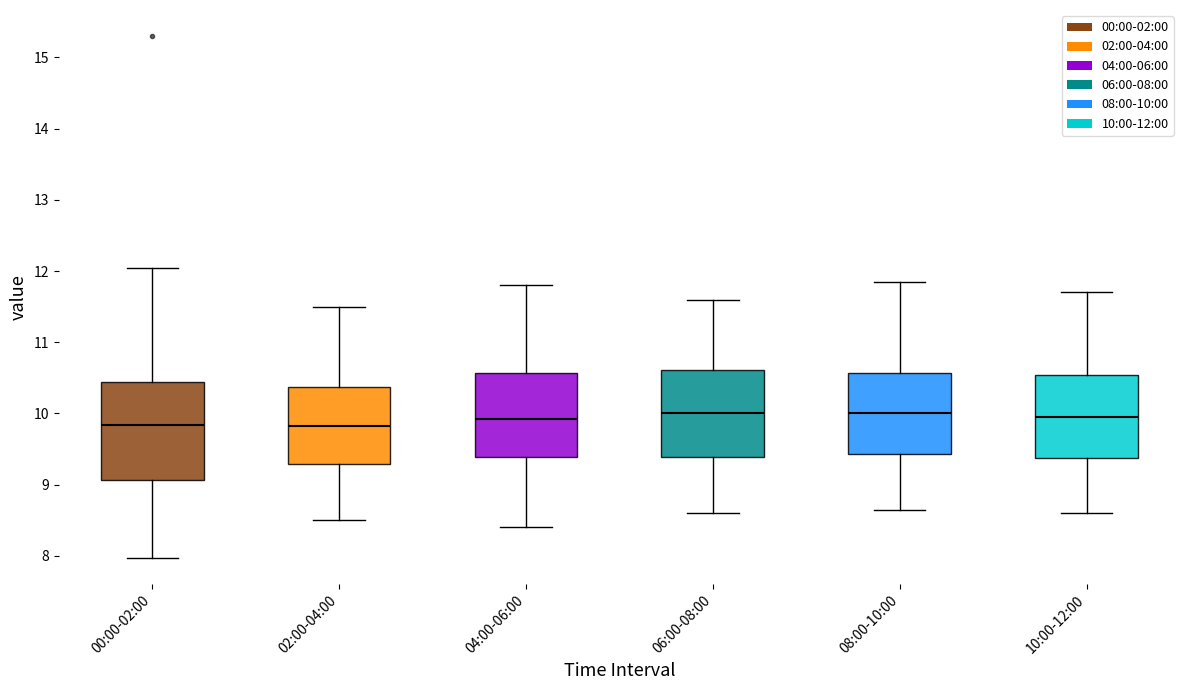

Reading left to right, transcribe this box plot: for each box, give where its median line is, the range the box spans, and where its two whiskers end, as read against the y-axis. The values are not printed on the chart, so give them approximately, as read against the axis.

00:00-02:00: median 9.8, box 9.1 to 10.4, whiskers 8.0 to 12.1
02:00-04:00: median 9.8, box 9.3 to 10.4, whiskers 8.5 to 11.5
04:00-06:00: median 9.9, box 9.4 to 10.6, whiskers 8.4 to 11.8
06:00-08:00: median 10.0, box 9.4 to 10.6, whiskers 8.6 to 11.6
08:00-10:00: median 10.0, box 9.4 to 10.6, whiskers 8.7 to 11.9
10:00-12:00: median 10.0, box 9.4 to 10.5, whiskers 8.6 to 11.7